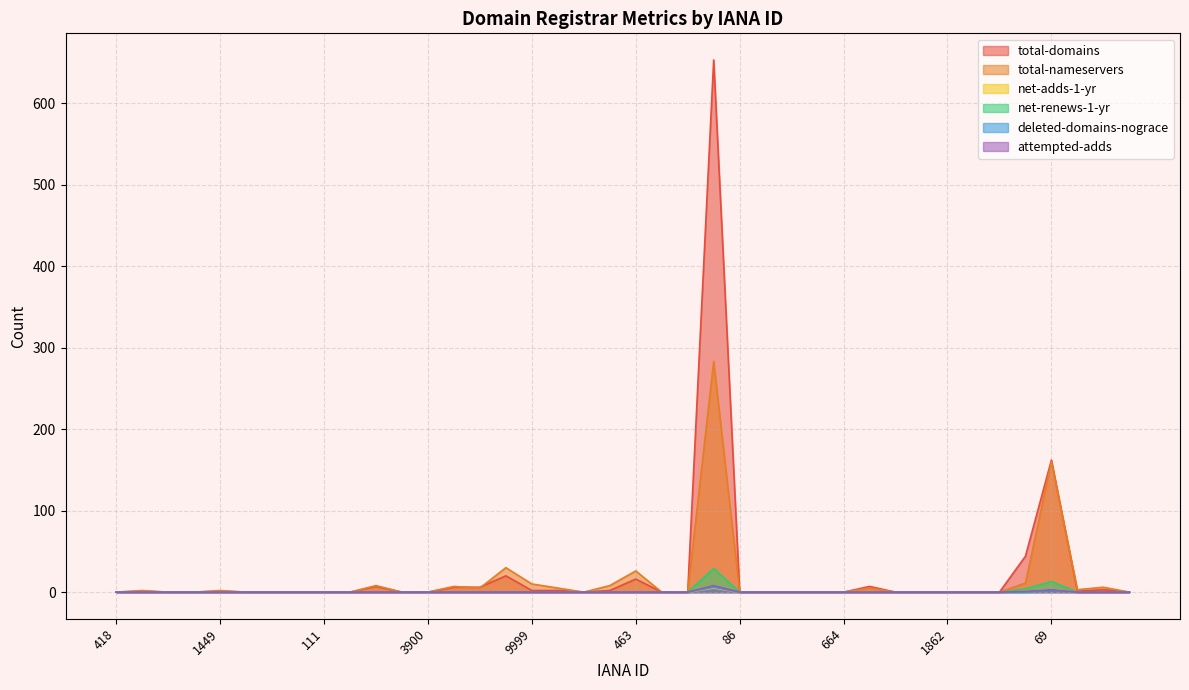

True or false: net-renews-1-yr and deleted-domains-nograce intersect in this chart.

False